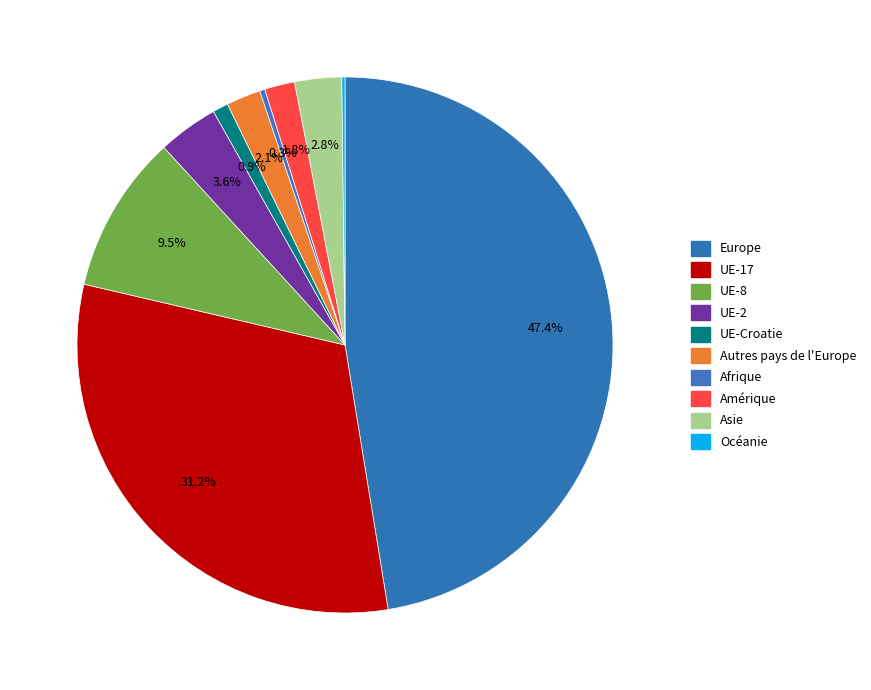

What percentage is NOT represented by Afrique?

99.7%